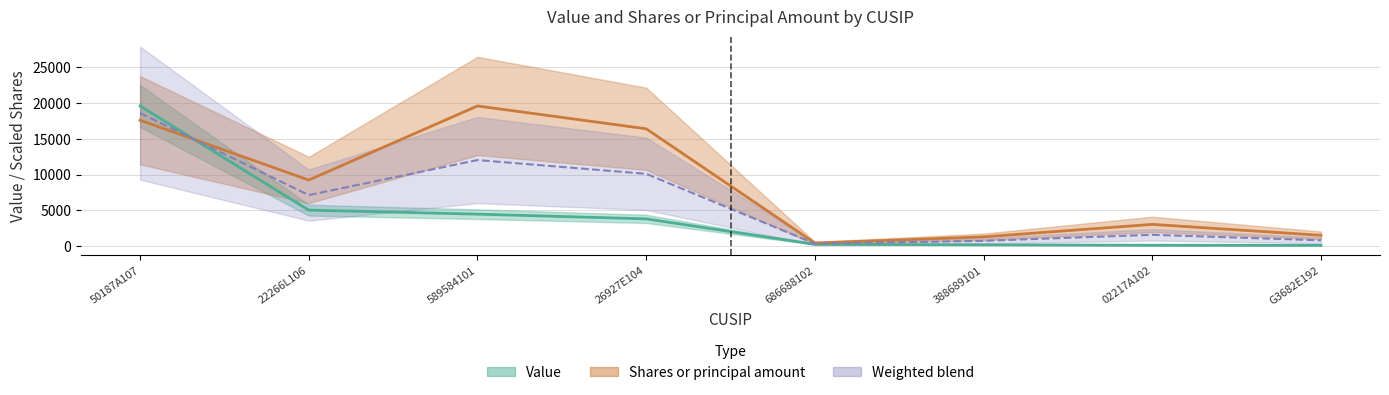

Where does the Shares or principal amount series first go above 9242?

50187A107